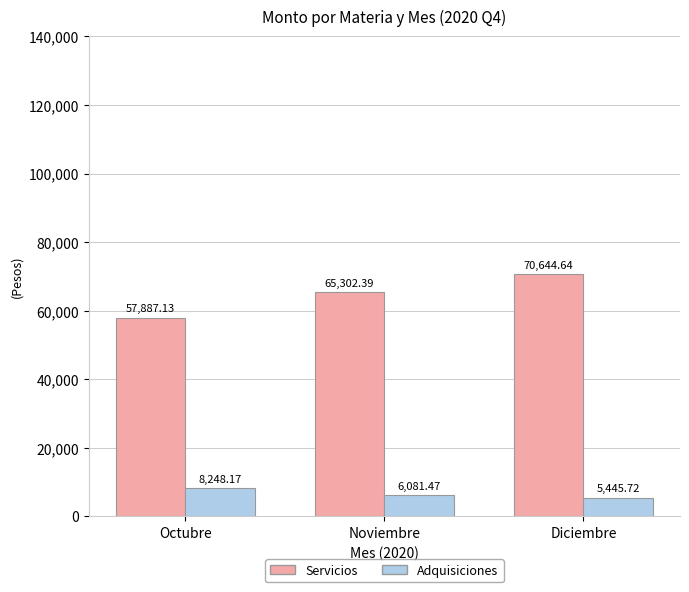

What position from the left is Noviembre?

2